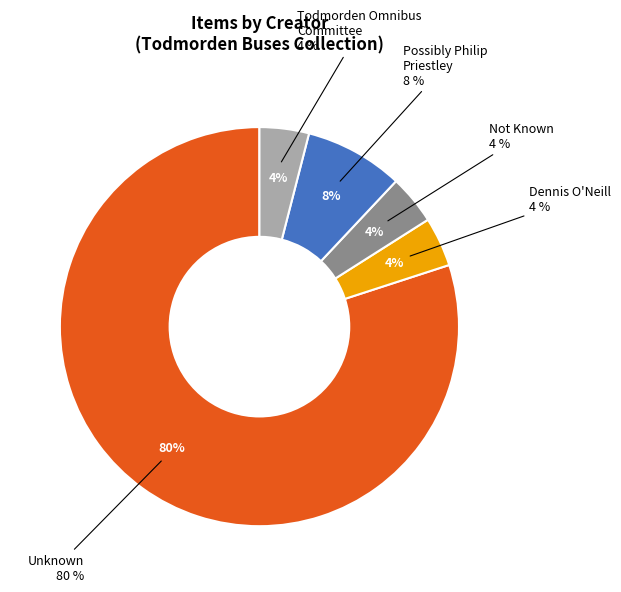

What percentage is the Dennis O'Neill slice, to the nearest percent?

4%